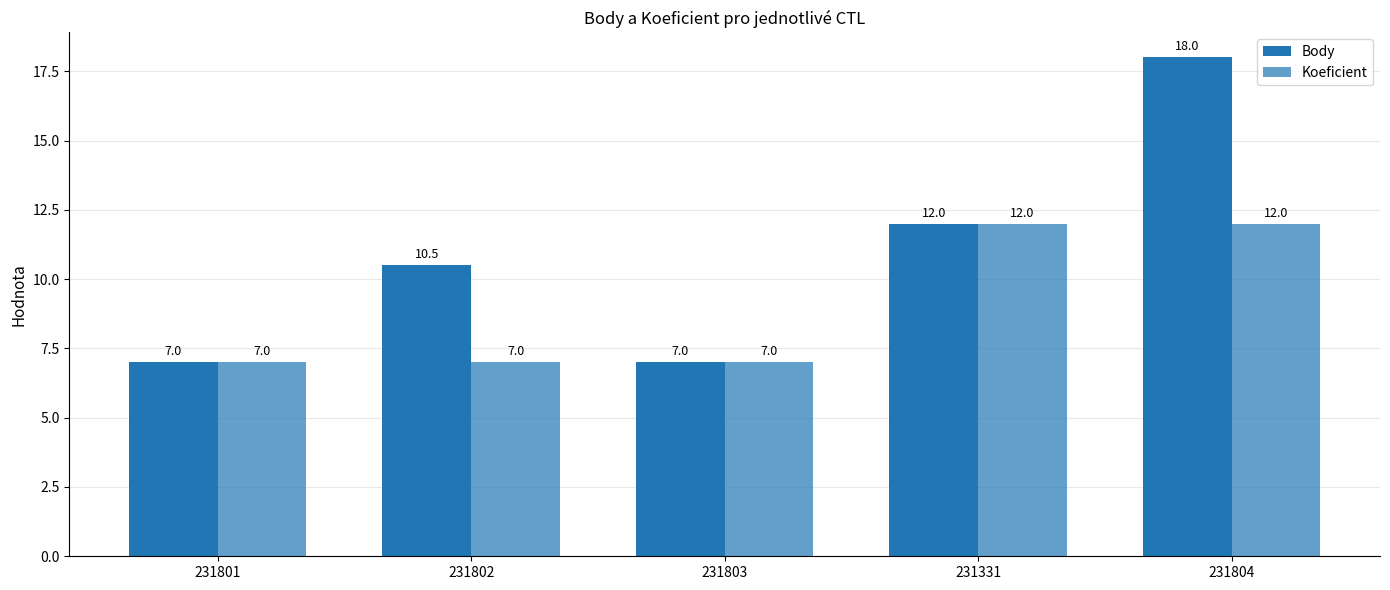

True or false: Koeficient has a value of 17.7 at 231331.

False